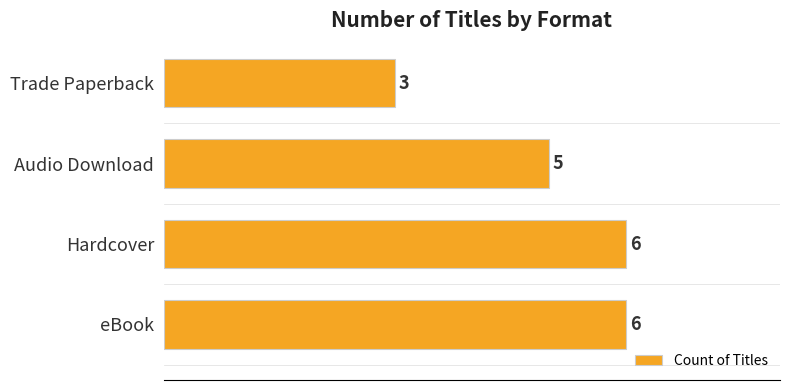

Does the chart contain any negative values?

No